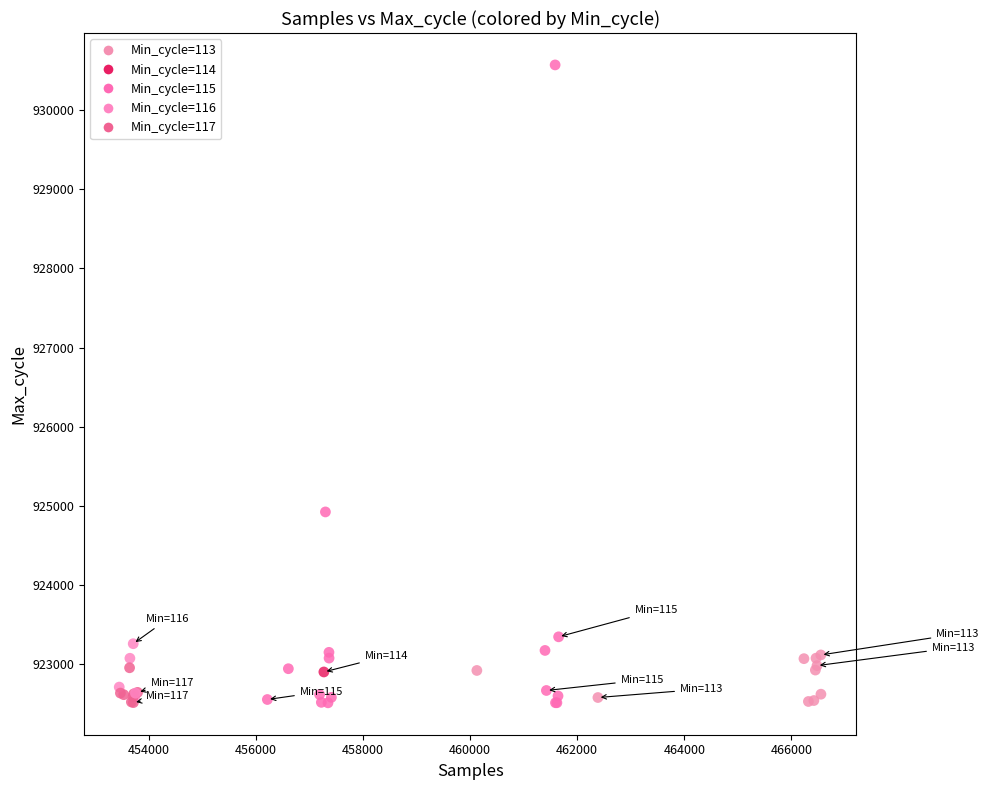

What Y value in the scatter plot is closest to 926541?

924923